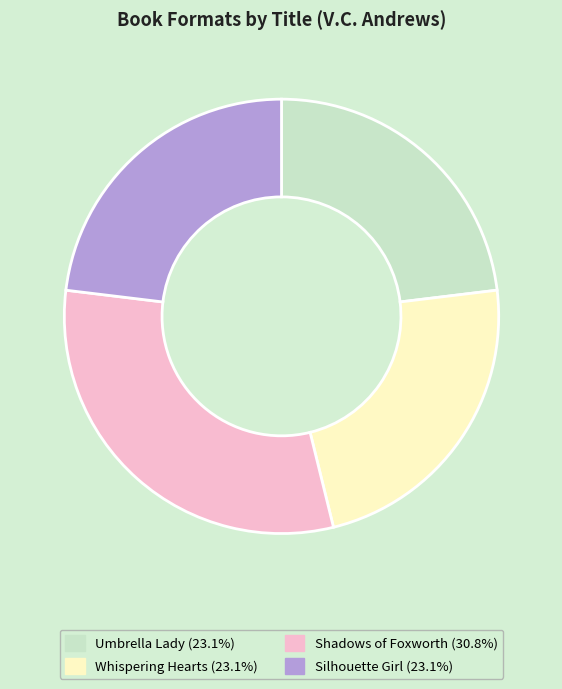

The Whispering Hearts slice represents 23% of the pie. True or false?

True